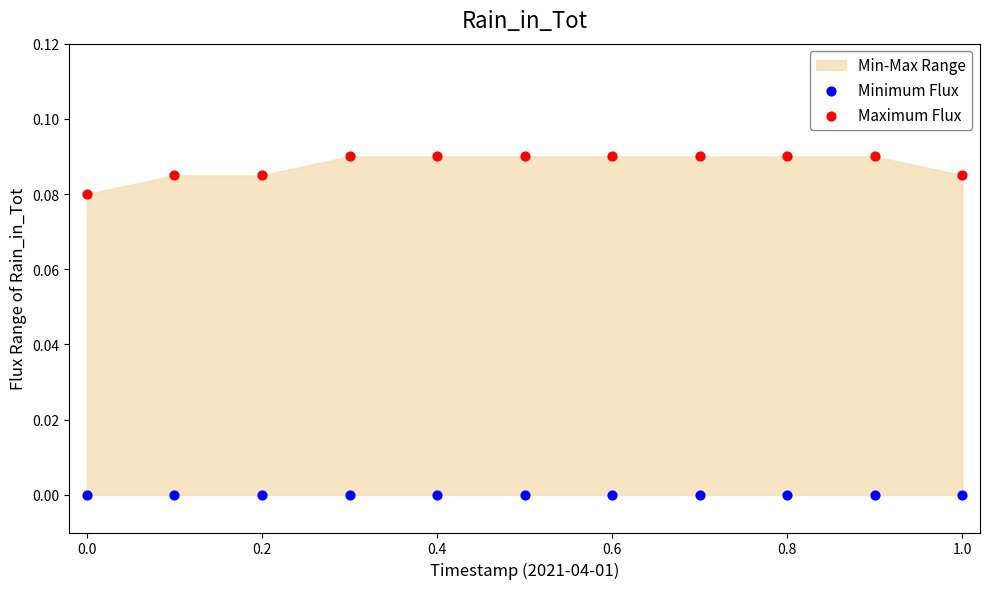

Which series contains the lowest Y value?

Minimum Flux